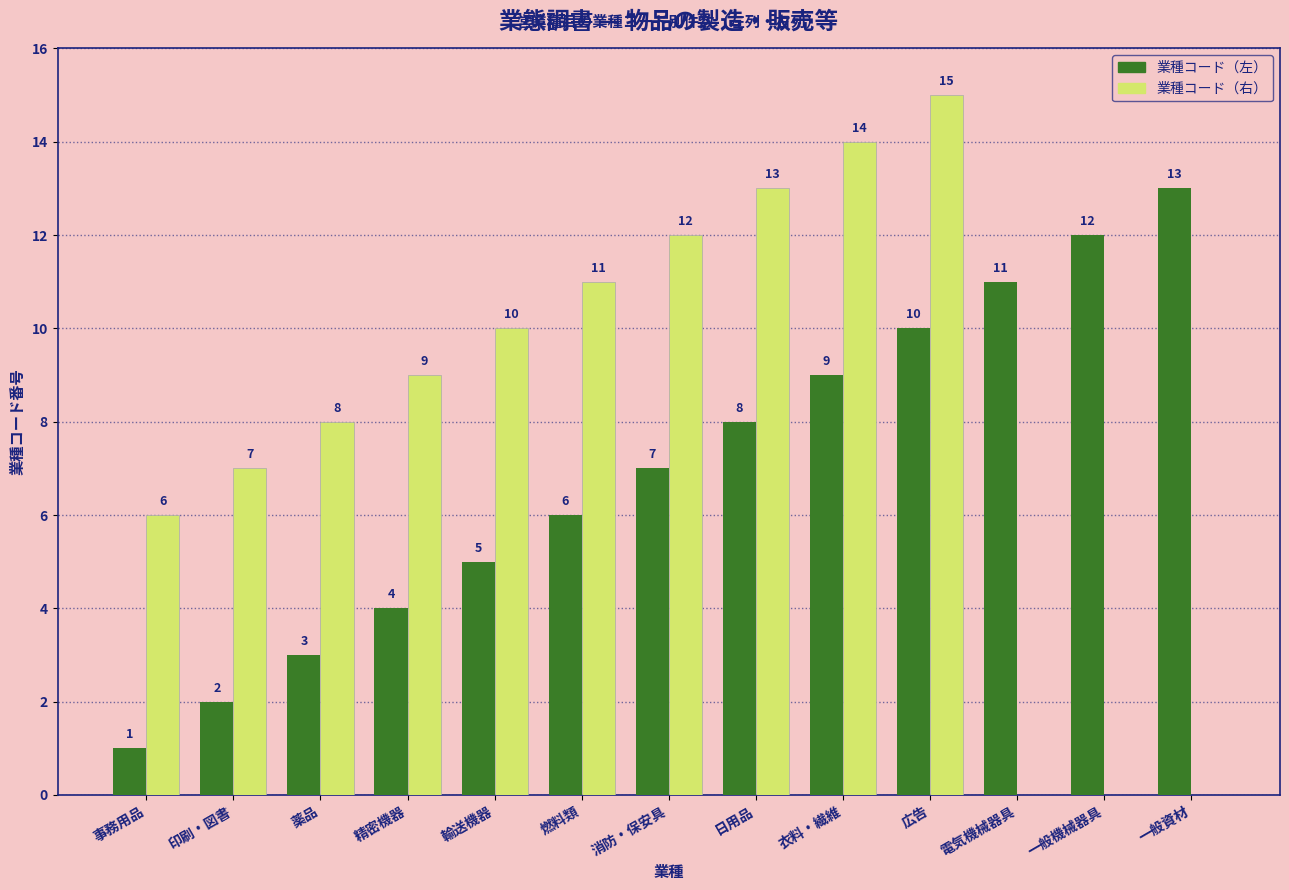

Does the chart contain stacked bars?

No